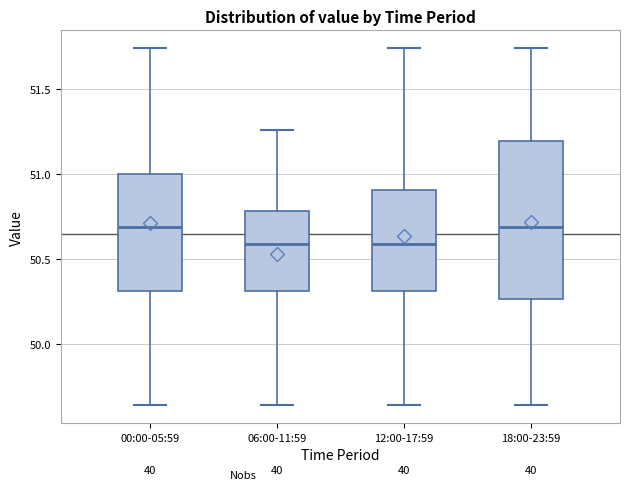

Reading left to right, transcribe this box plot: for each box, give where its median line is, the range the box spans, and where its two whiskers end, as read against the y-axis. The values are not printed on the chart, so give them approximately, as read against the axis.

00:00-05:59: median 50.70, box 50.30 to 51.00, whiskers 49.65 to 51.75
06:00-11:59: median 50.60, box 50.30 to 50.80, whiskers 49.65 to 51.25
12:00-17:59: median 50.60, box 50.30 to 50.90, whiskers 49.65 to 51.75
18:00-23:59: median 50.70, box 50.25 to 51.20, whiskers 49.65 to 51.75